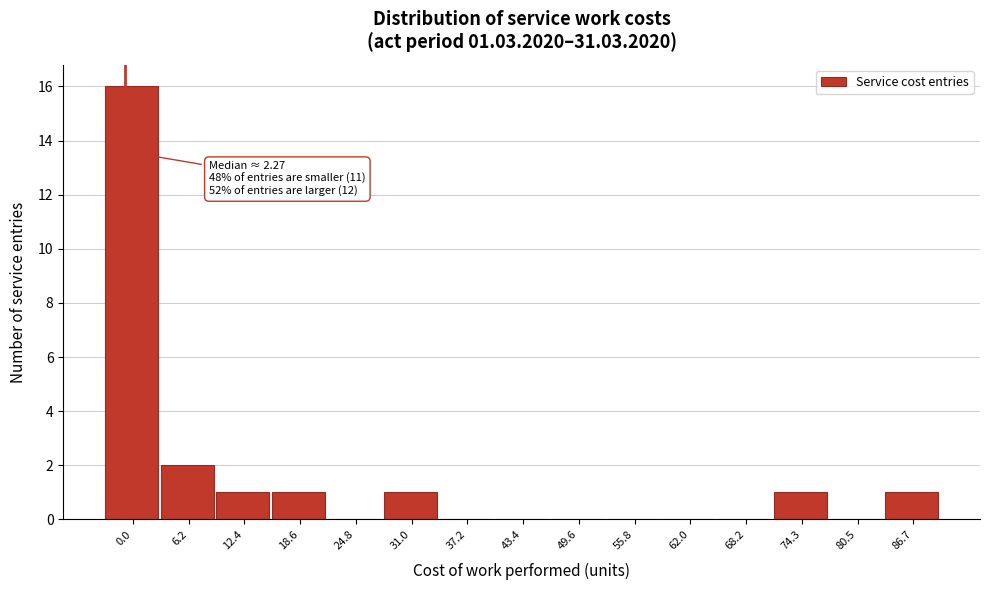

Reading left to right, transcribe all the data shown in this chart.

0.0=16	6.2=2	12.4=1	18.6=1	24.8=0	31.0=1	37.2=0	43.4=0	49.6=0	55.8=0	62.0=0	68.2=0	74.3=1	80.5=0	86.7=1